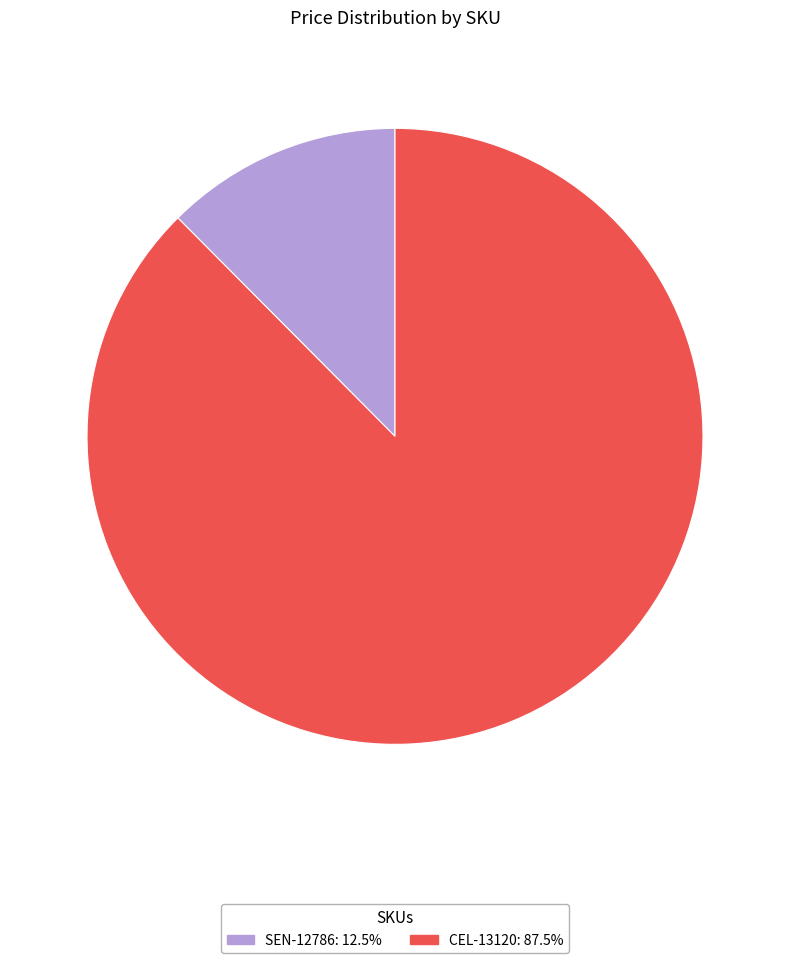

Rank the categories by value from highest to lowest.

CEL-13120, SEN-12786